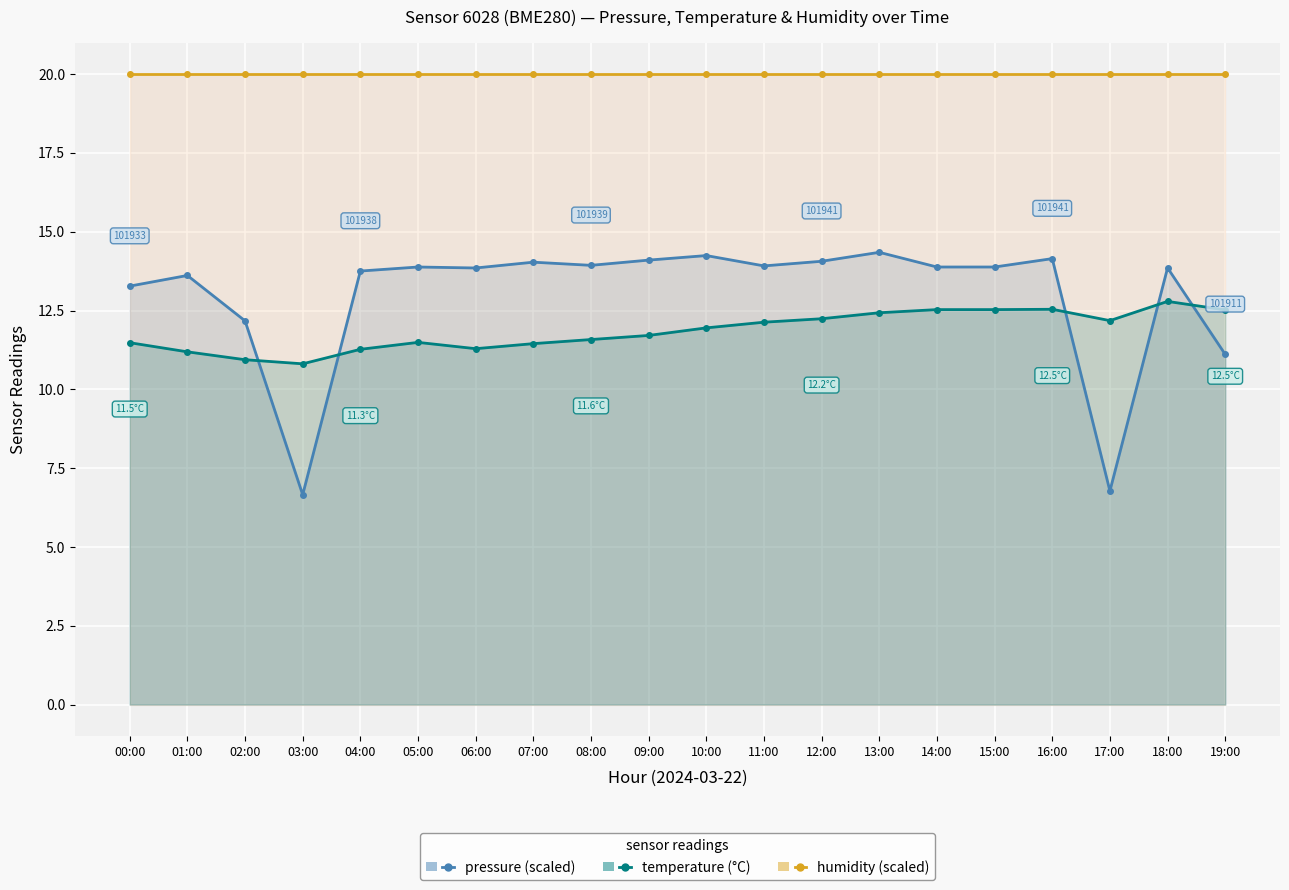

Is the value of pressure (scaled) at 09:00 greater than the value of humidity (scaled) at 16:00?

No